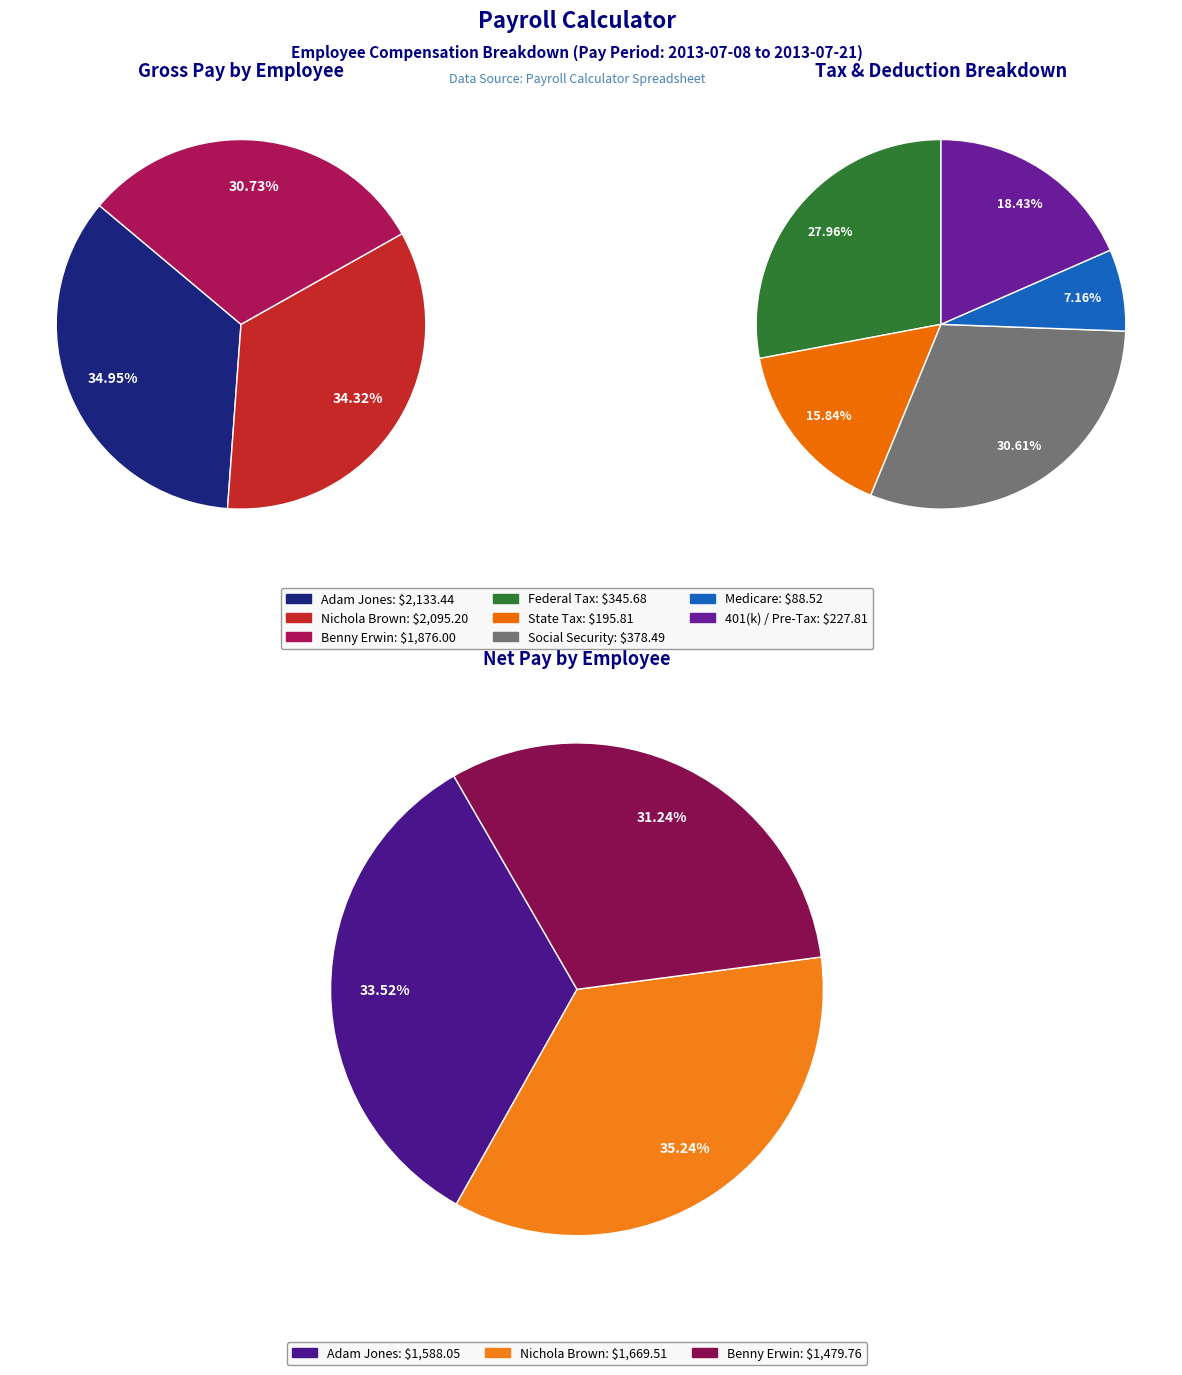

How many slices are in this pie chart?

3